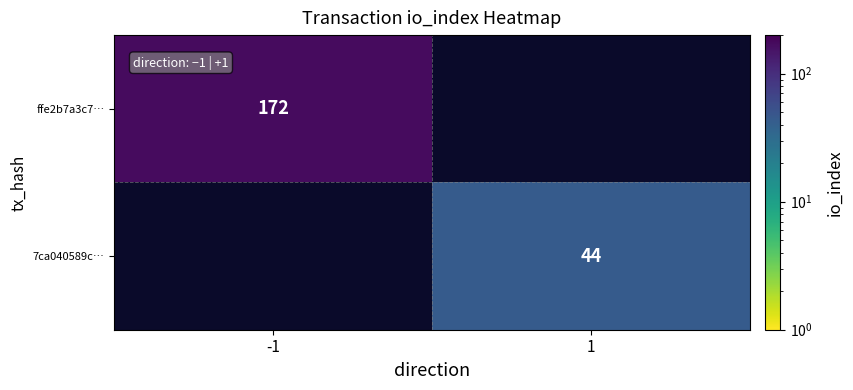

The 7ca040589c… series shows 44 at 1. True or false?

True